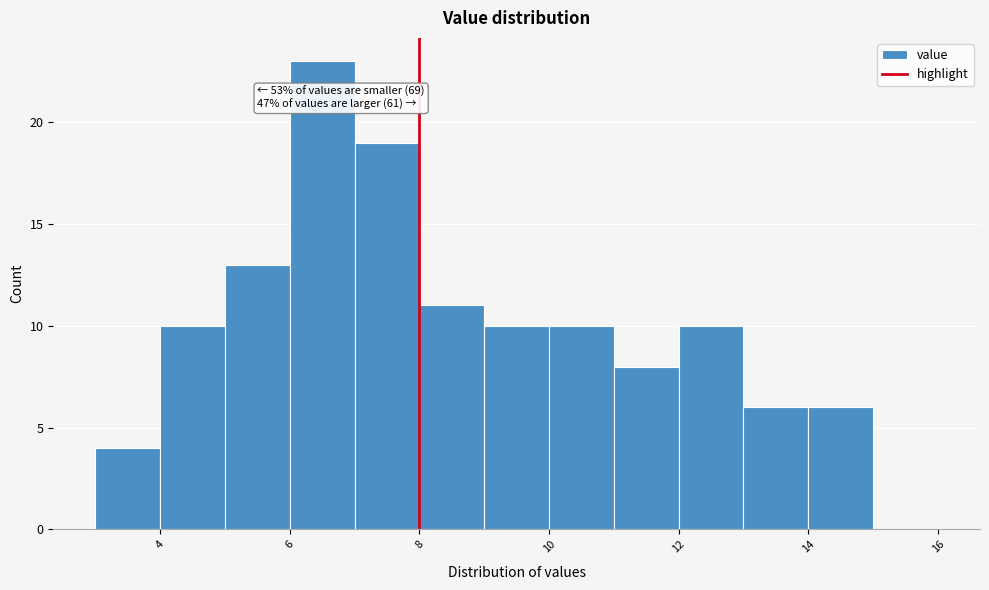

Which range on the x-axis has the tallest bar?

6 to 7